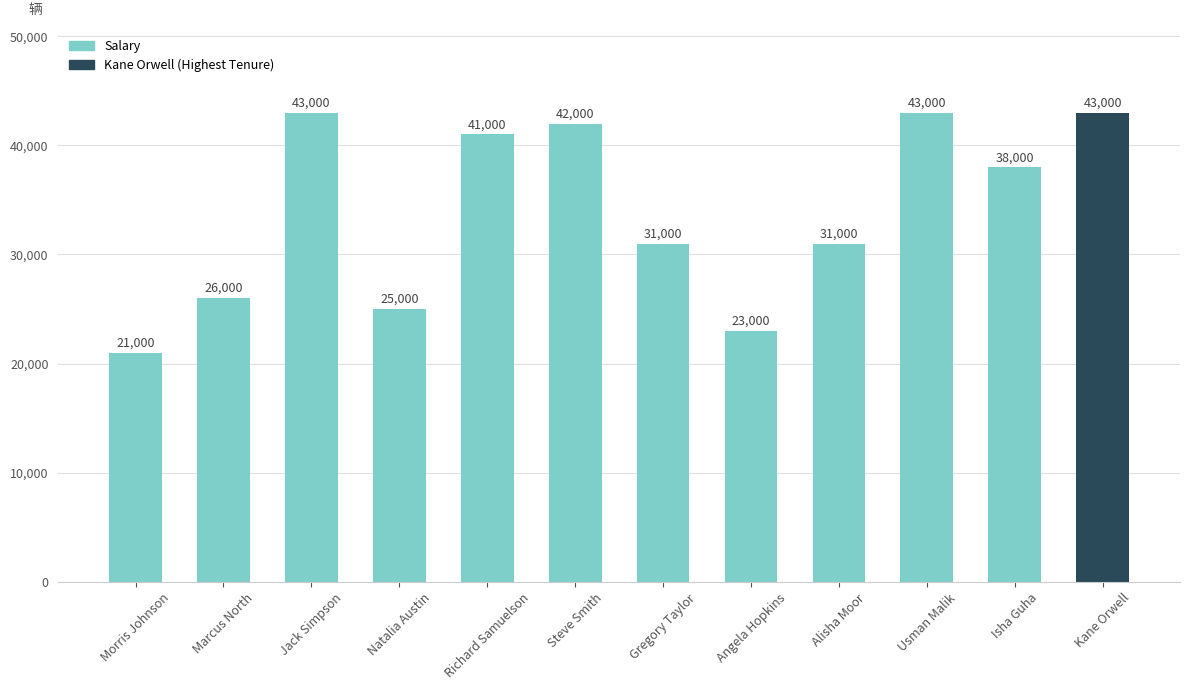

Read the value at Isha Guha, to the nearest 10.

38000